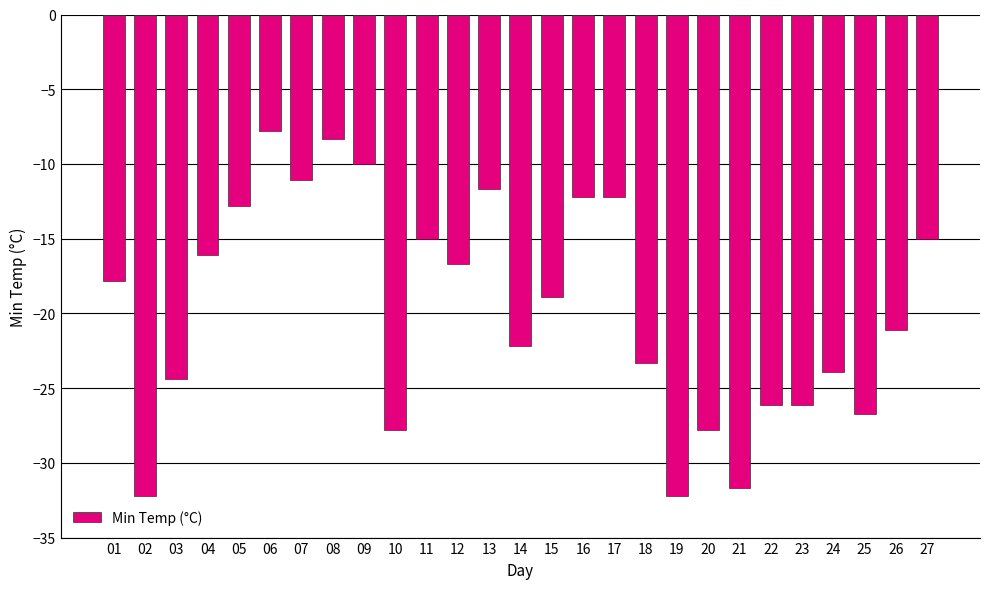

How many bars are there in total?

27